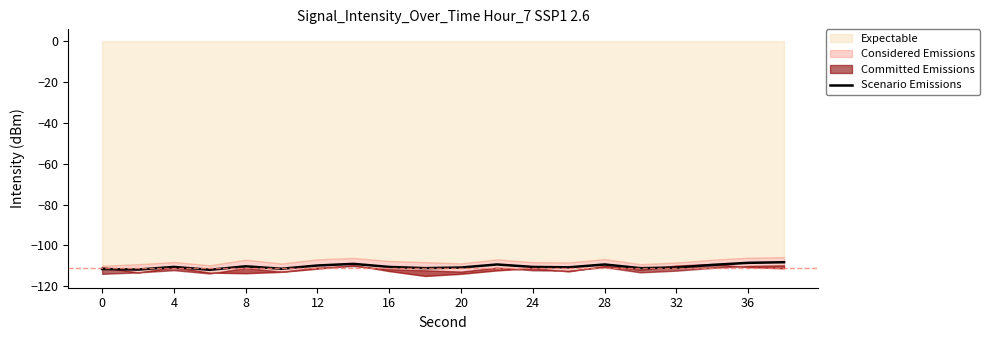

What is the lowest value of the Scenario Emissions series?

-111.9